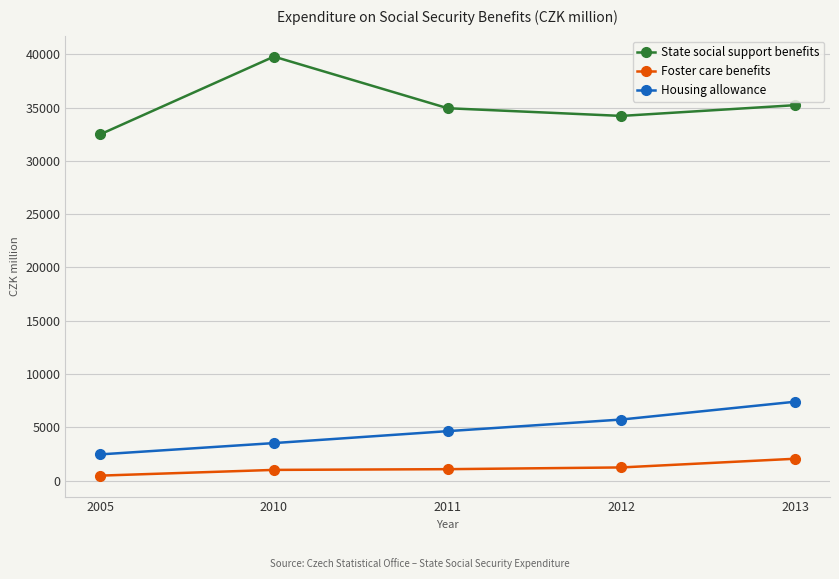

List the labels in order of Housing allowance value, smallest first.

2005, 2010, 2011, 2012, 2013